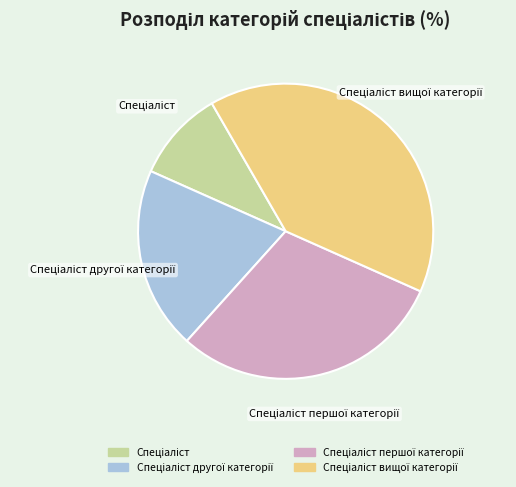

Is there a majority slice in this chart?

No